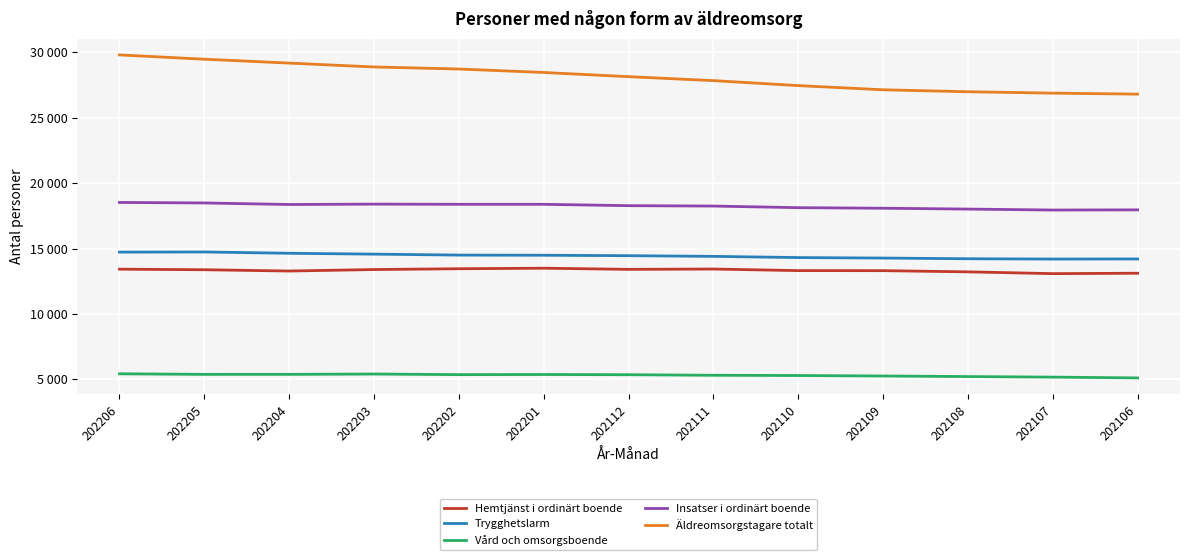

What is the sum of the Äldreomsorgstagare totalt values at 202201 and 202205?

57919